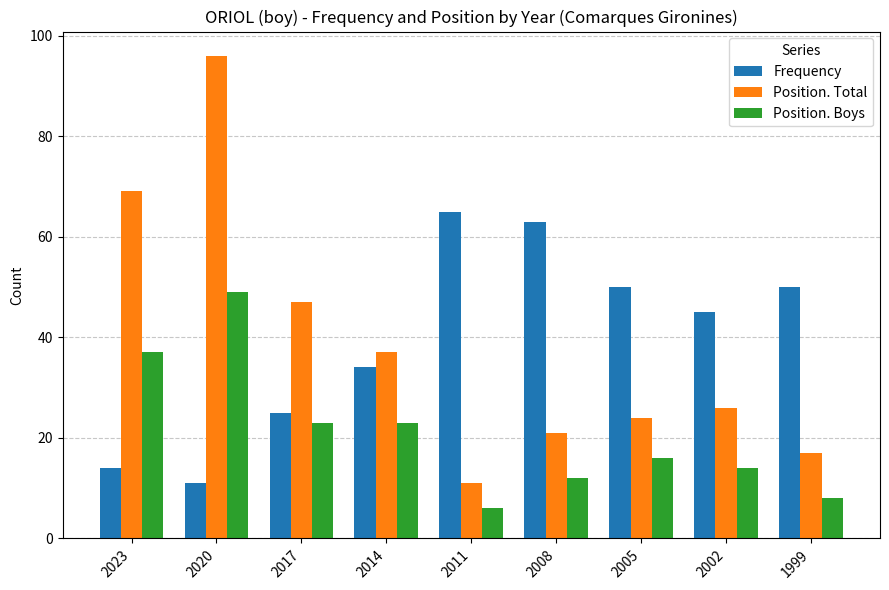

What is the sum of the Position. Total values at 2017 and 2023?

116